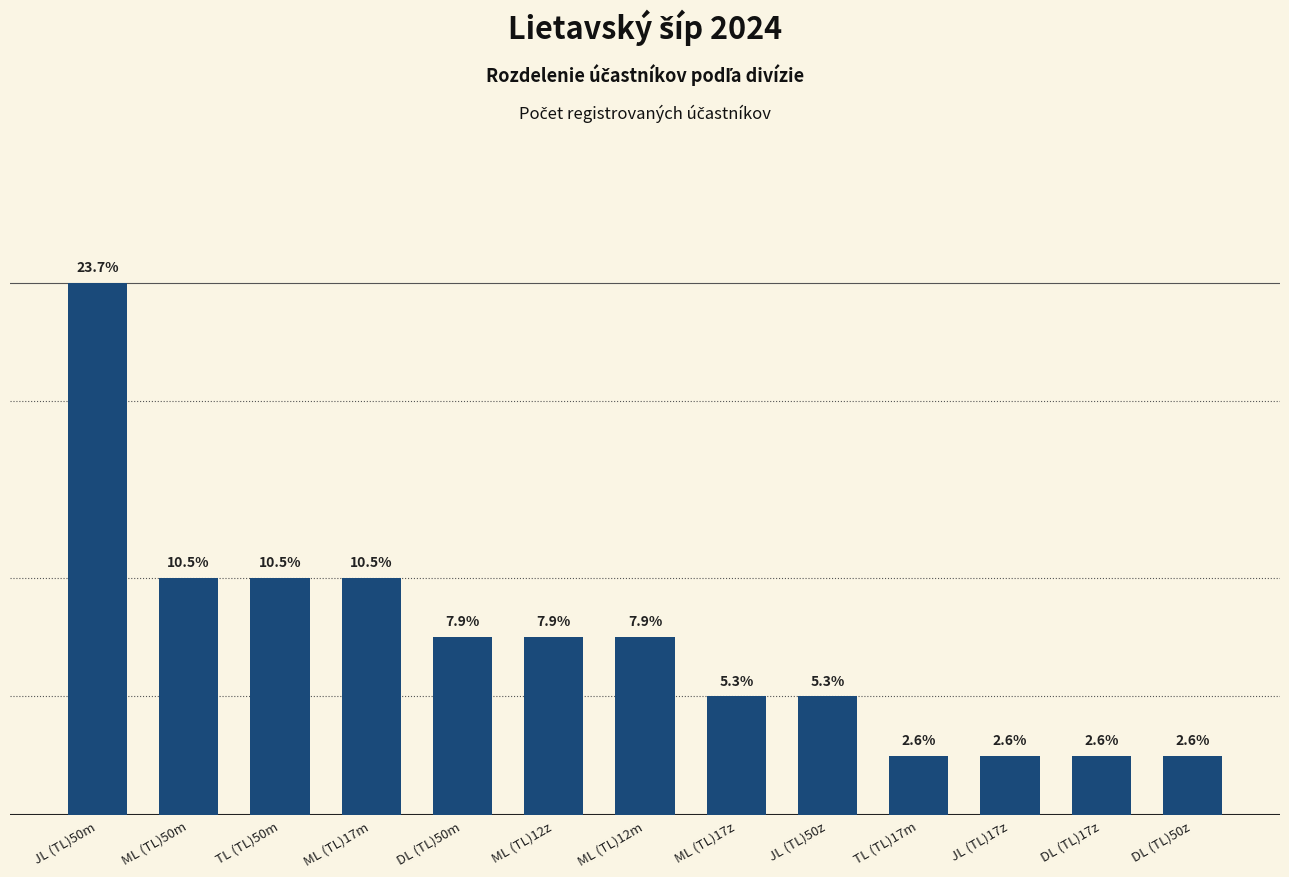

Does the chart contain stacked bars?

No